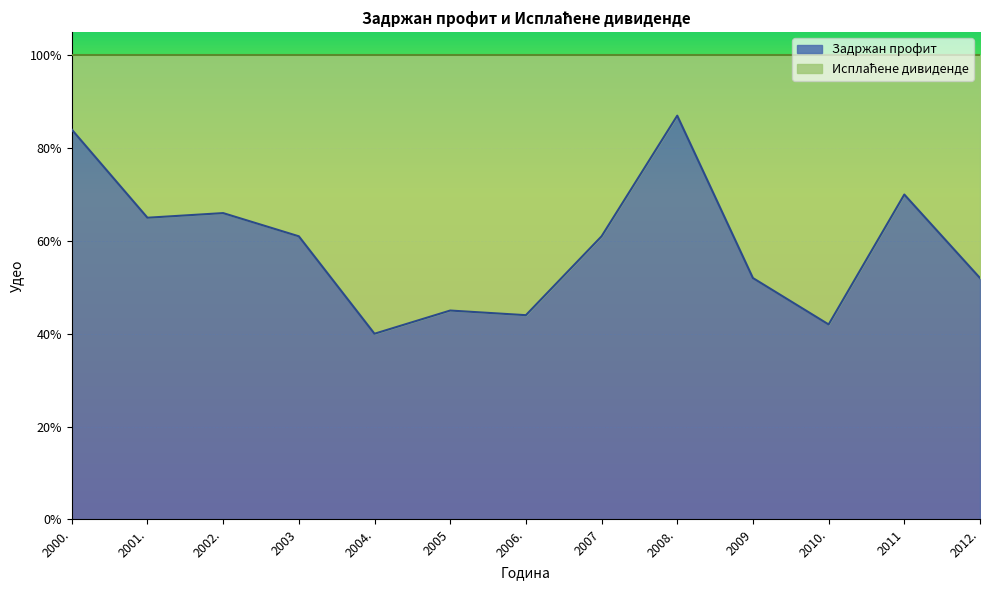

What position from the left is 2001.?

2